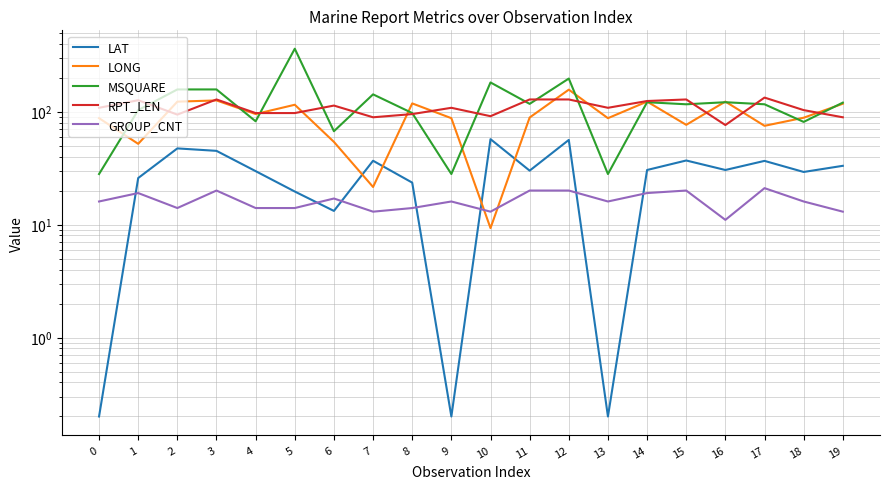

The value of LONG at 5 is 114.9. True or false?

True